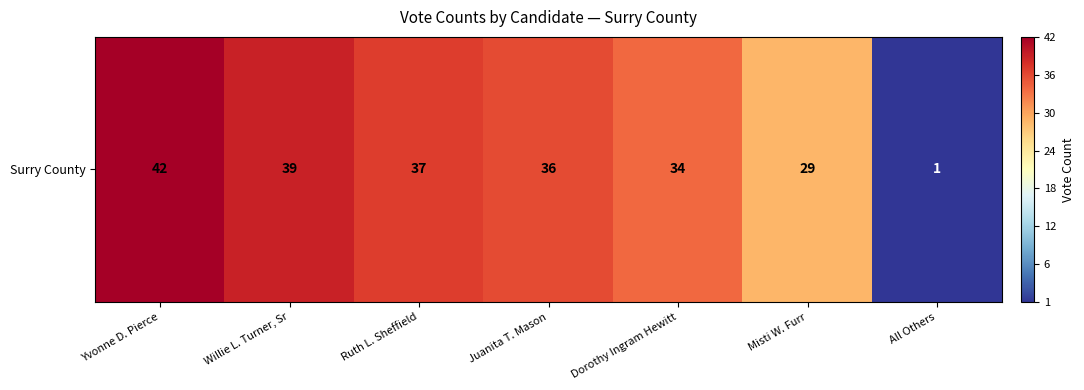

What is the change in value from Misti W. Furr to All Others?

-28